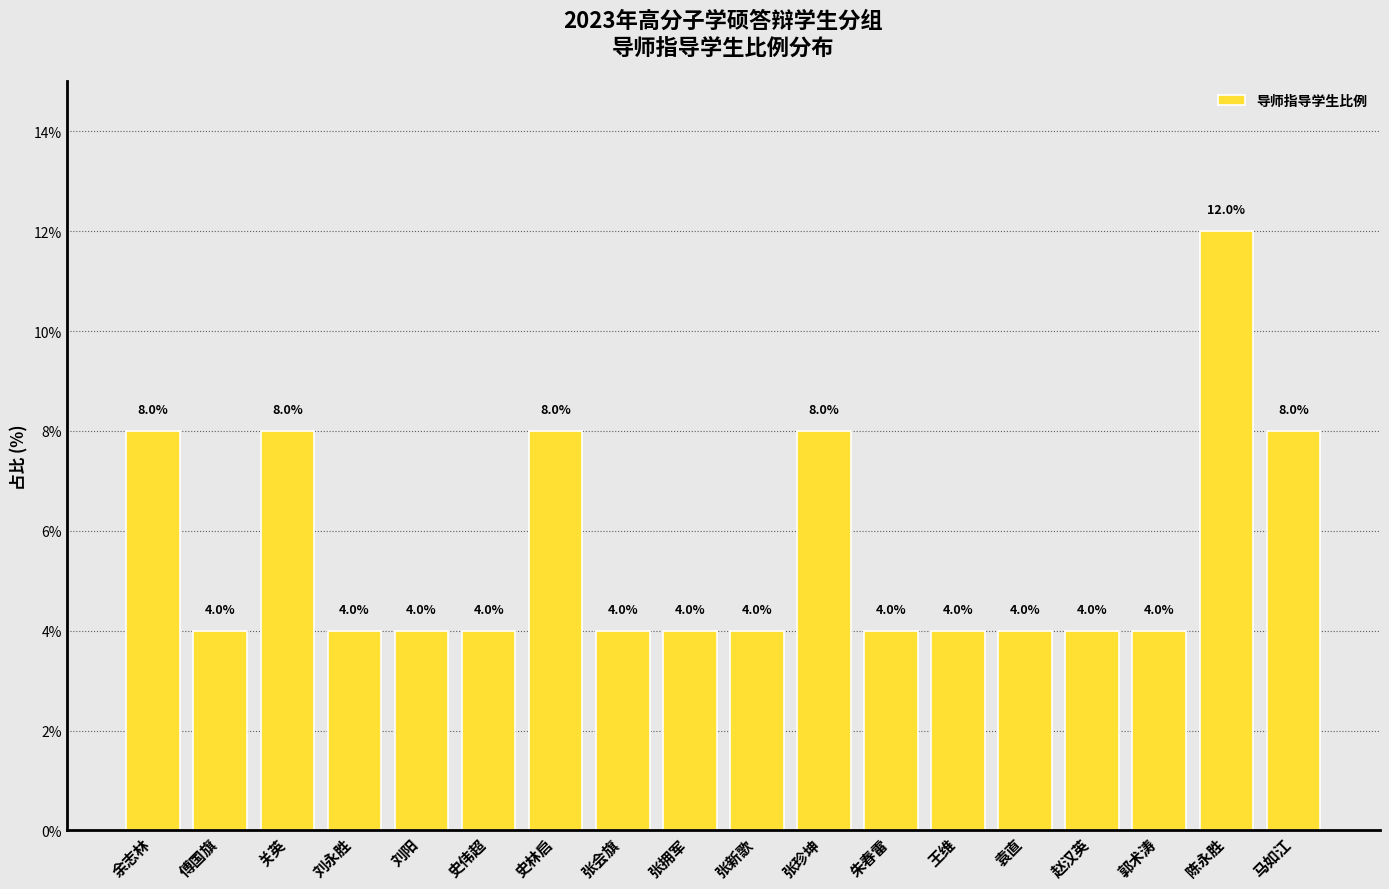

Between 陈永胜 and 马如江, which is larger?

陈永胜